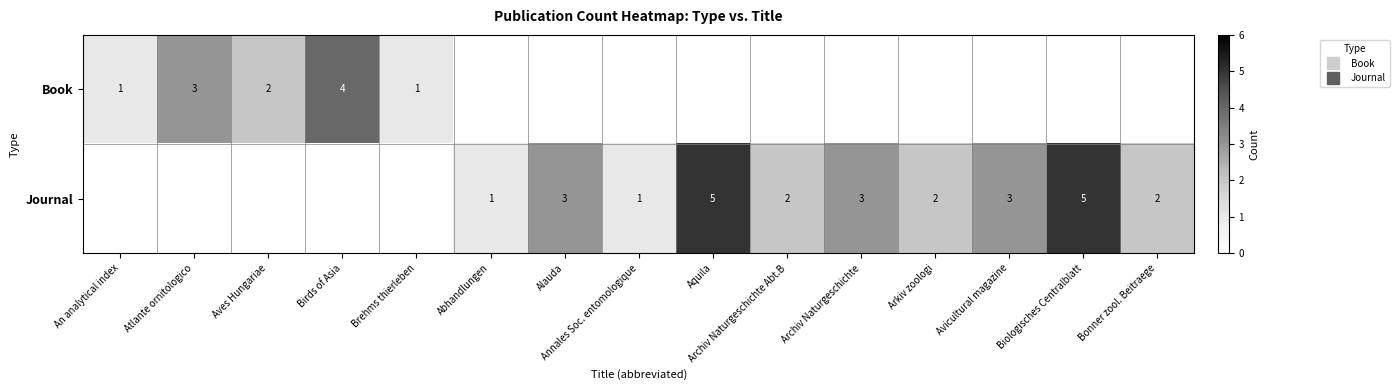

The value of Journal at Annales Soc. entomologique is 0.6. True or false?

False